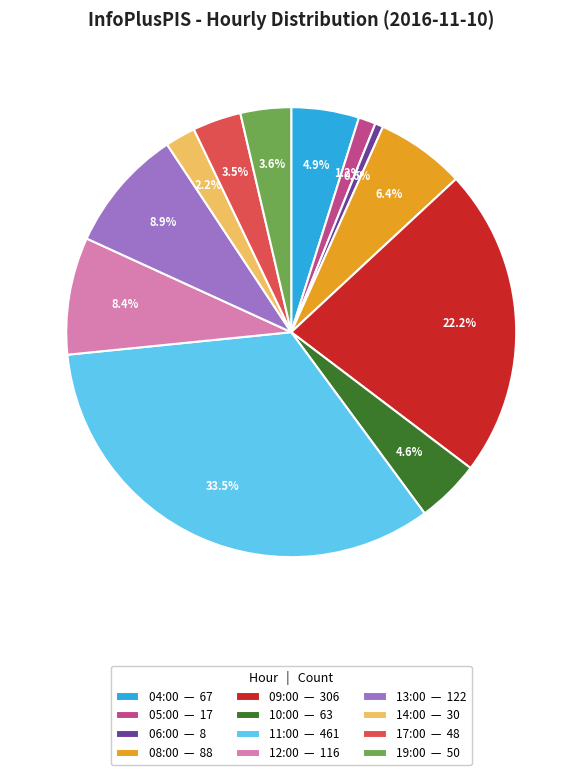

To the nearest percent, what is the average slice percentage?

8%